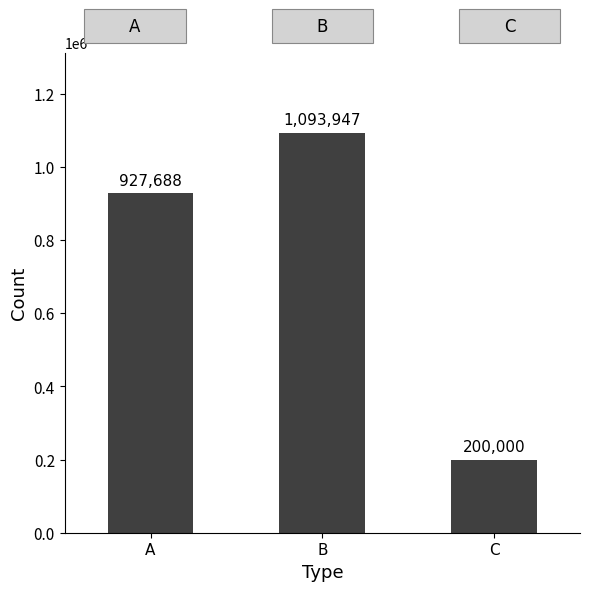

Where is the data nearest to the value 646973?

A